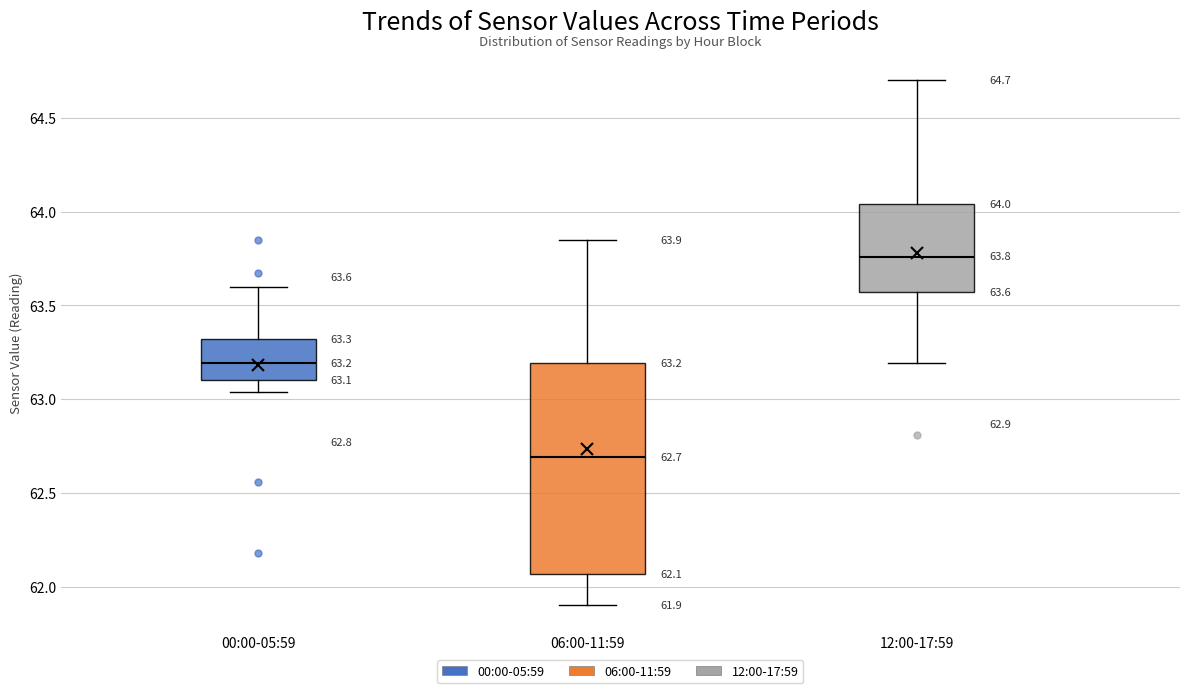

Comparing the boxes themselves (not the whiskers), which one is the tallest?

06:00-11:59